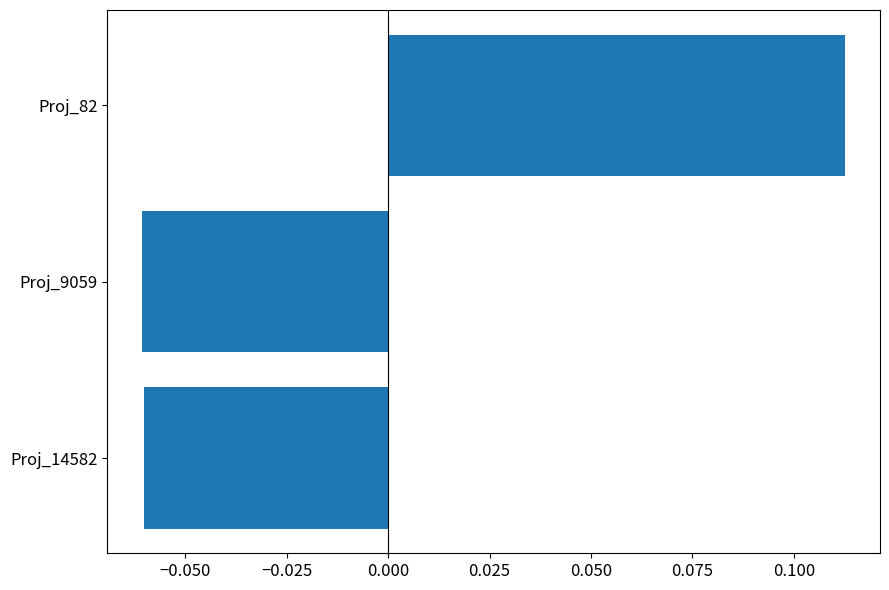

How many values are between 0 and 1?

1